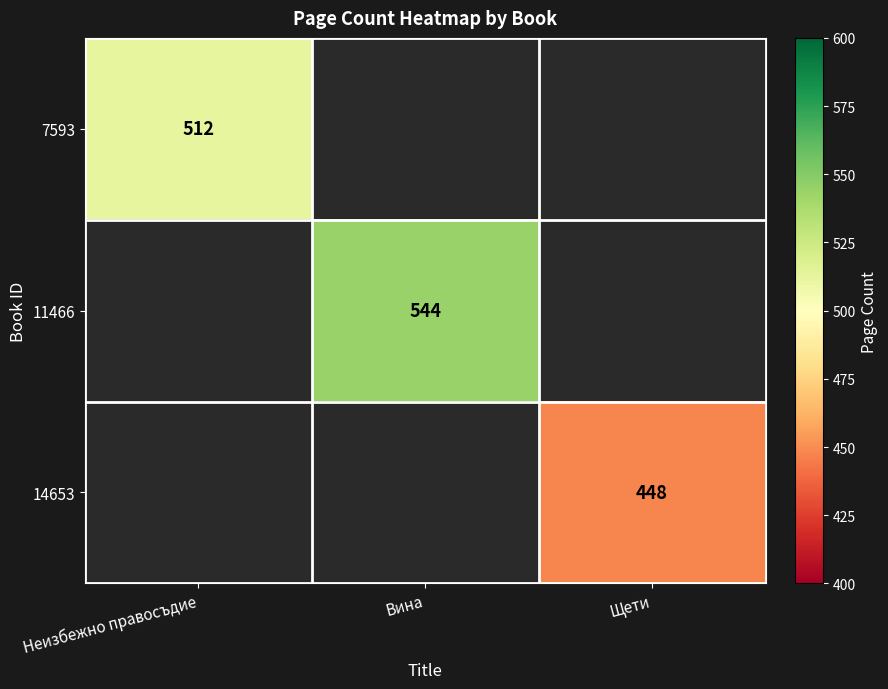

Which category has the lowest value across all series?

Щети